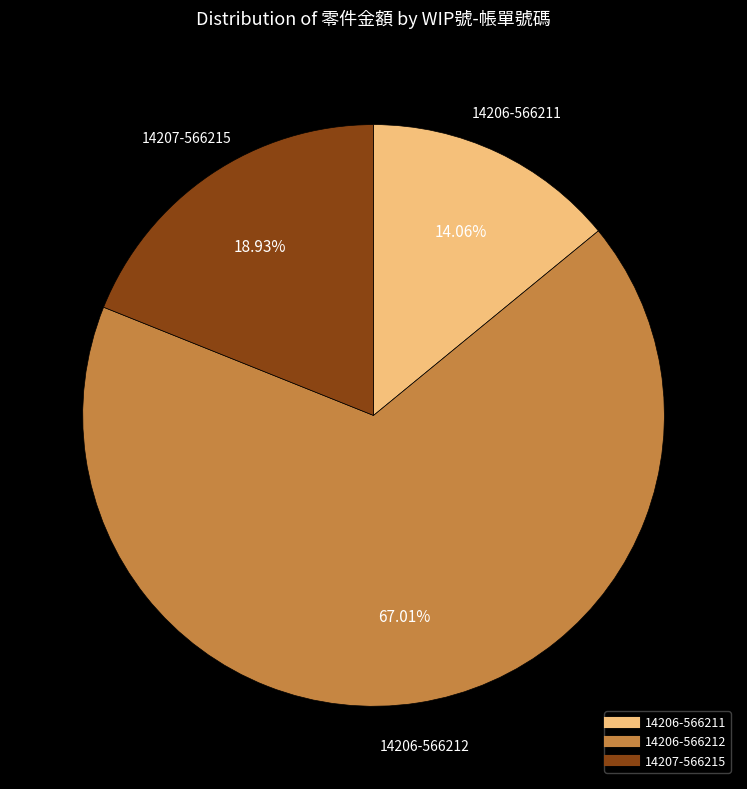

Does 14206-566212 account for over 50% of the chart?

Yes